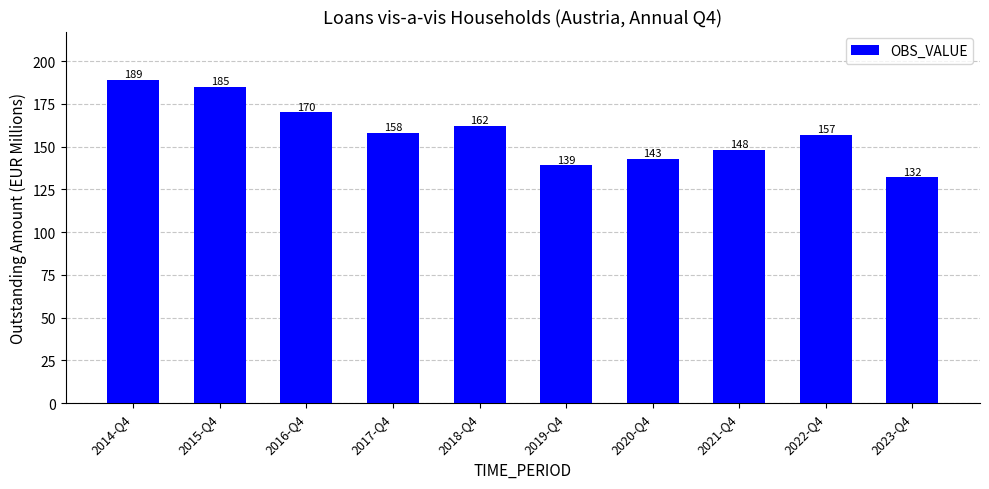

List the labels in order of value, smallest first.

2023-Q4, 2019-Q4, 2020-Q4, 2021-Q4, 2022-Q4, 2017-Q4, 2018-Q4, 2016-Q4, 2015-Q4, 2014-Q4